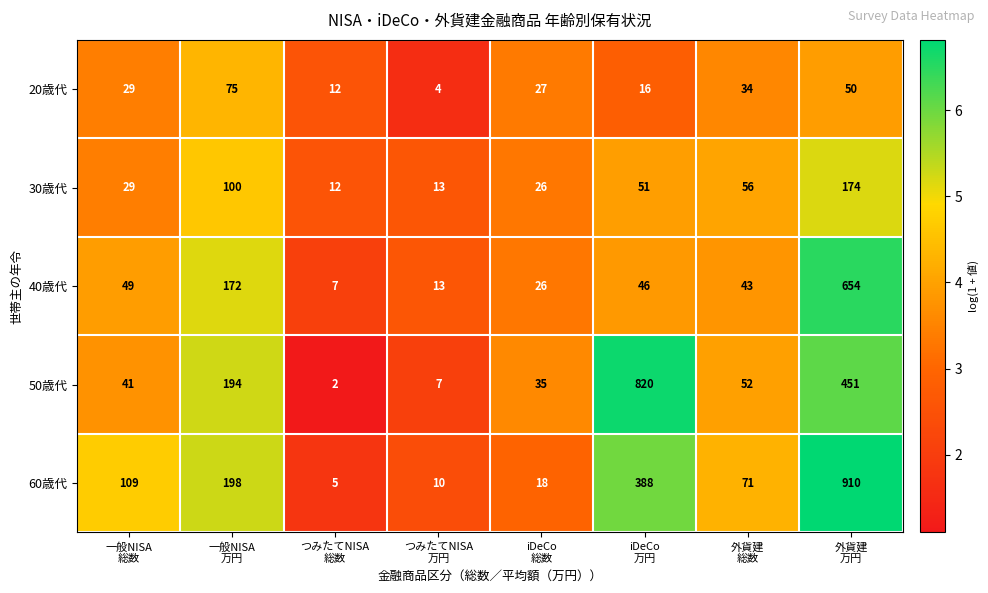

Which series has the widest spread of values?

60歳代